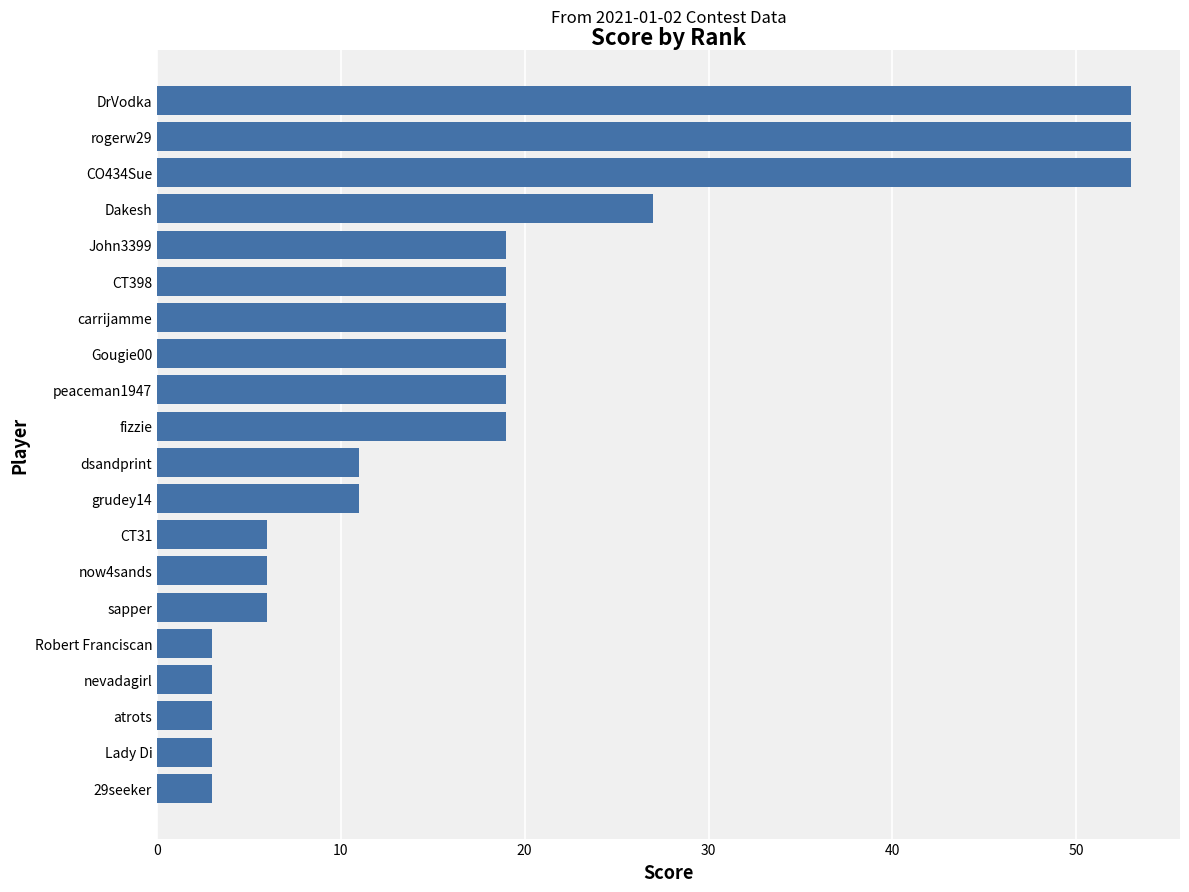

Does the chart contain stacked bars?

No